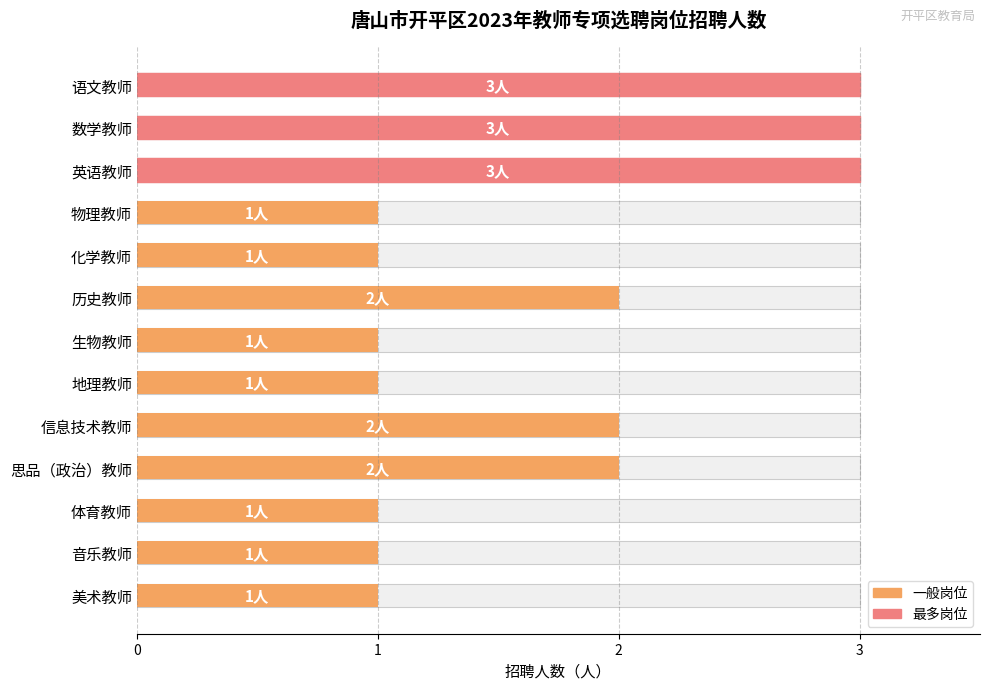

Does the chart contain any negative values?

No